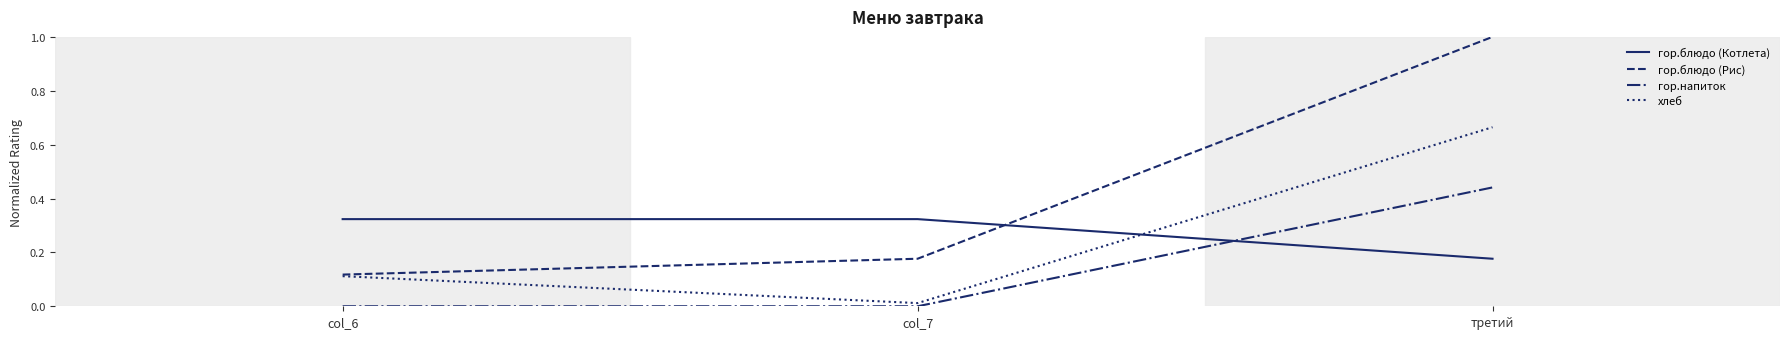

Which series has the largest range (max minus min)?

гор.блюдо (Рис)